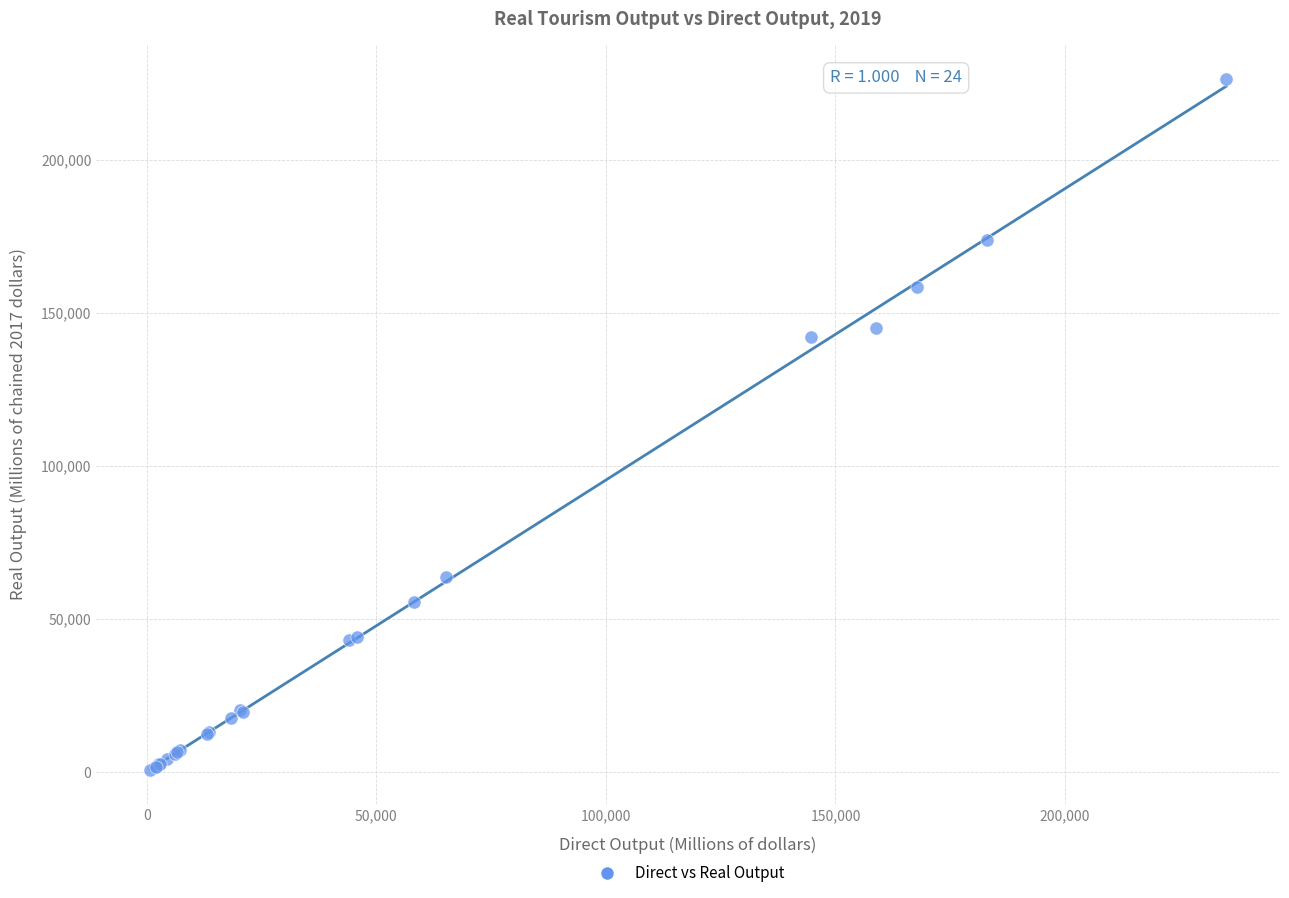

What Y value in the scatter plot is closest to 113552?

142100.0